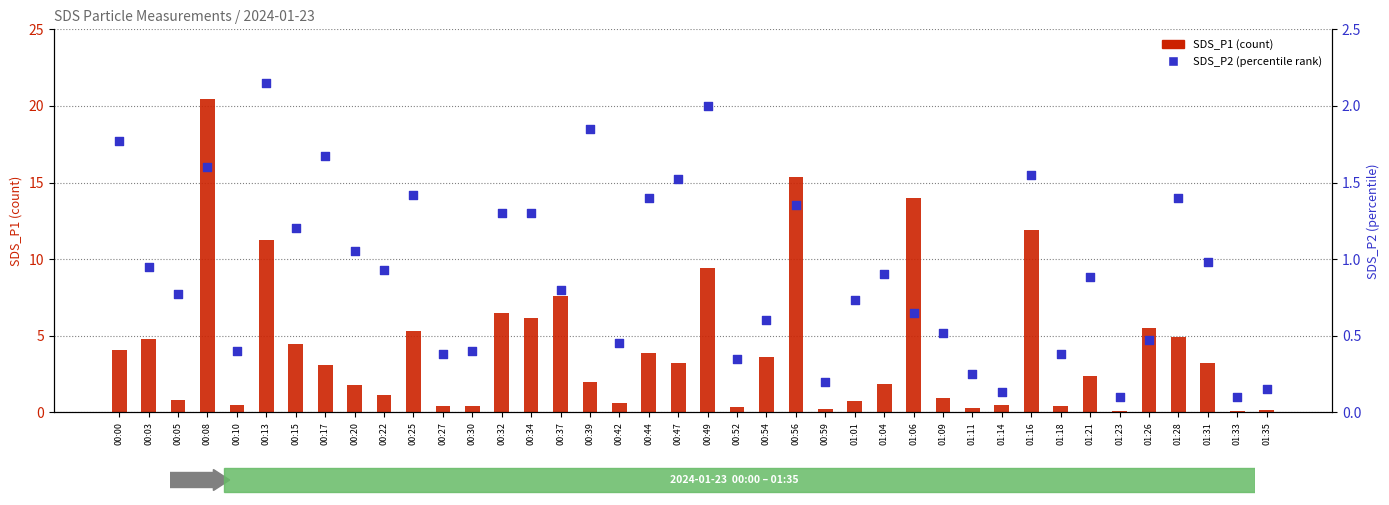

At how many categories does at least one series exceed 14?

3